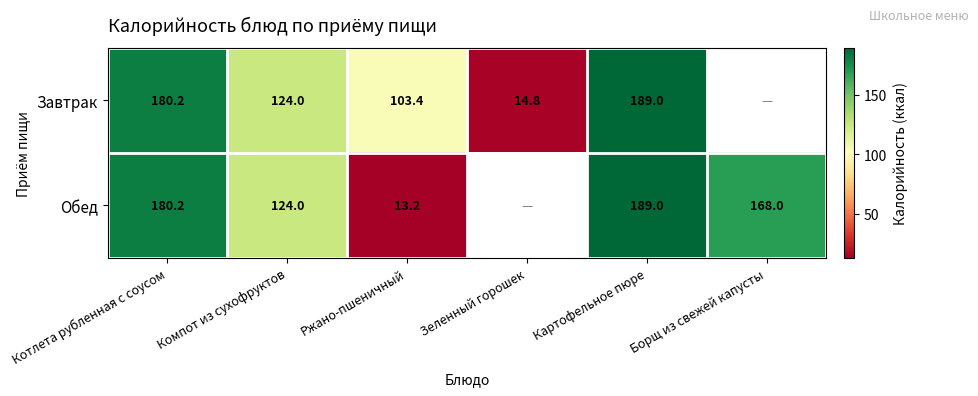

Which series has the largest range (max minus min)?

Обед